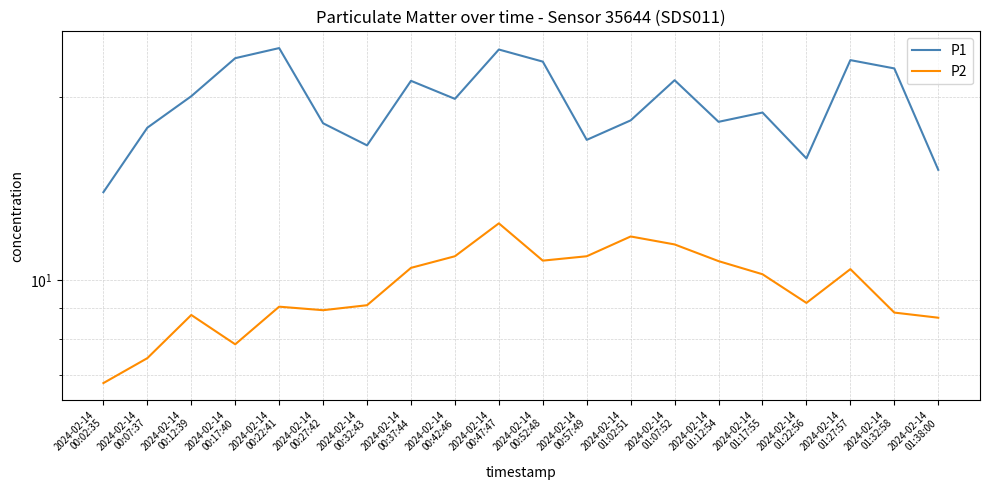

At which label does P1 first exceed 19?

2024-02-14
00:12:39